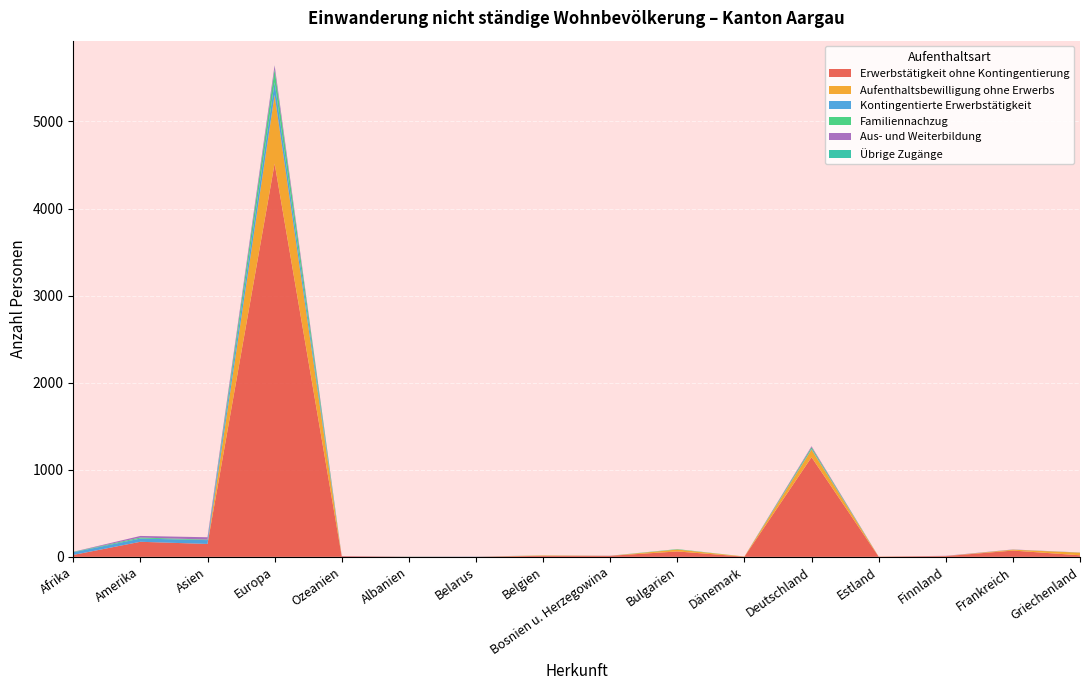

Reading left to right, transcribe all the data shown in this chart.

Erwerbstätigkeit ohne Kontingentierung: 22	173	148	4516	7	1	1	12	12	62	2	1144	2	8	72	18
Aufenthaltsbewilligung ohne Erwerbs: 0	0	0	789	0	0	0	4	0	22	2	88	1	1	10	30
Kontingentierte Erwerbstätigkeit: 31	37	44	145	0	1	2	0	1	1	0	7	0	0	0	0
Familiennachzug: 4	12	6	146	0	1	0	1	0	4	0	19	0	0	1	1
Aus- und Weiterbildung: 1	18	27	46	2	0	0	0	0	0	0	12	0	3	2	1
Übrige Zugänge: 0	0	0	3	0	0	0	0	0	0	0	0	0	0	0	0